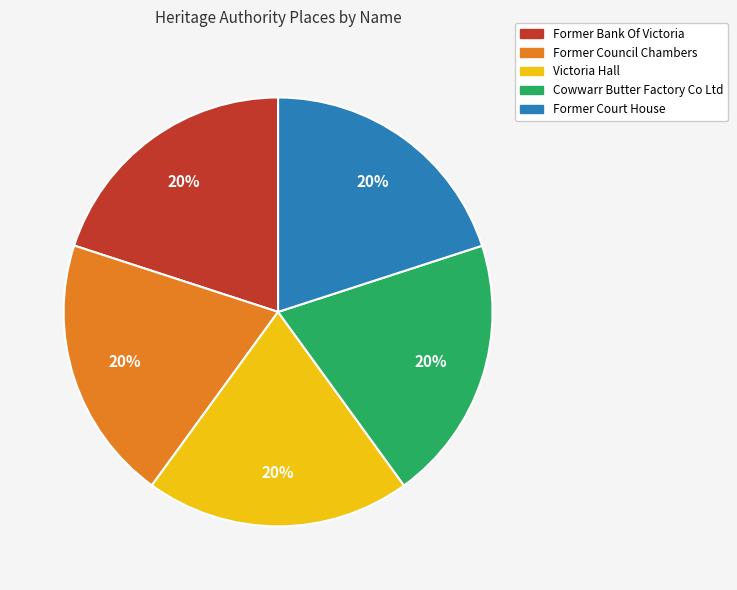

Is the sum of Cowwarr Butter Factory Co Ltd and Former Council Chambers greater than half?

No